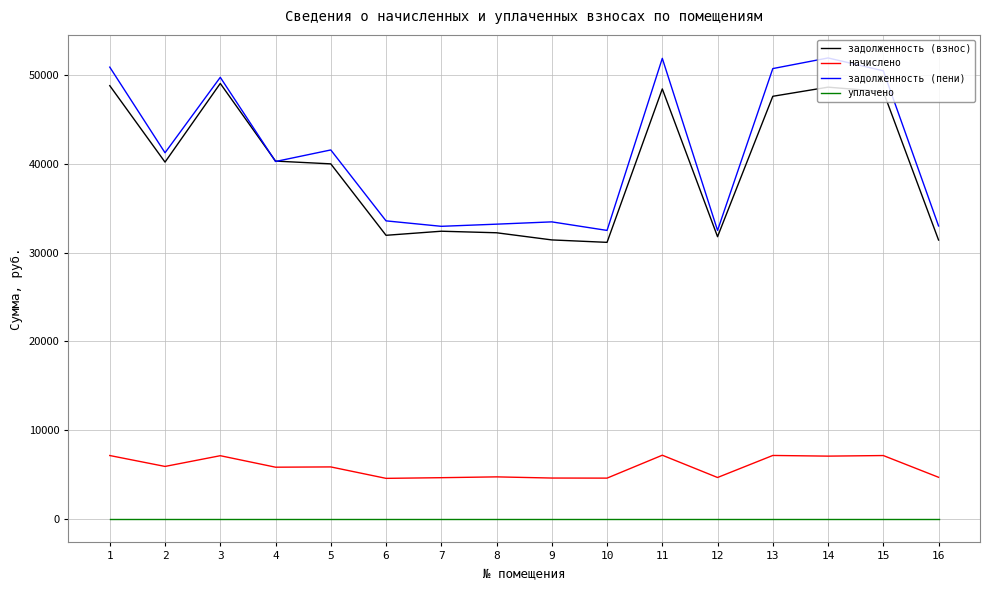

How many distinct data groups are displayed?

4